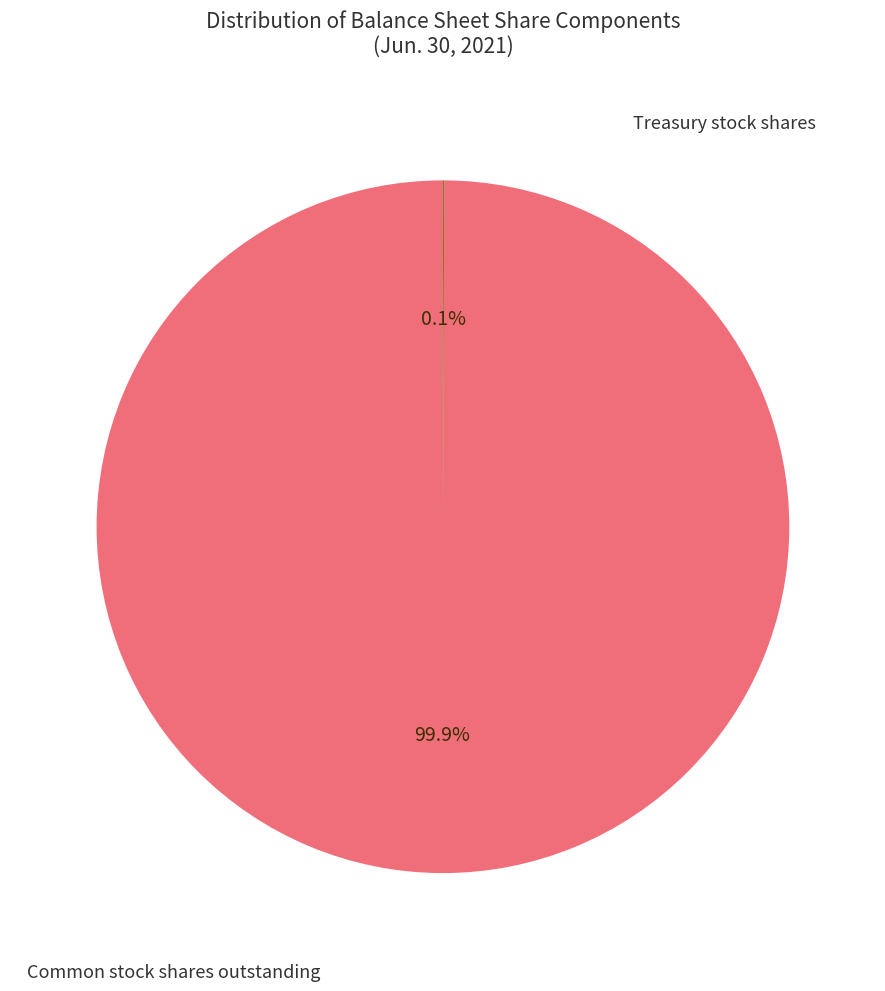

Does any single category account for the majority?

Yes